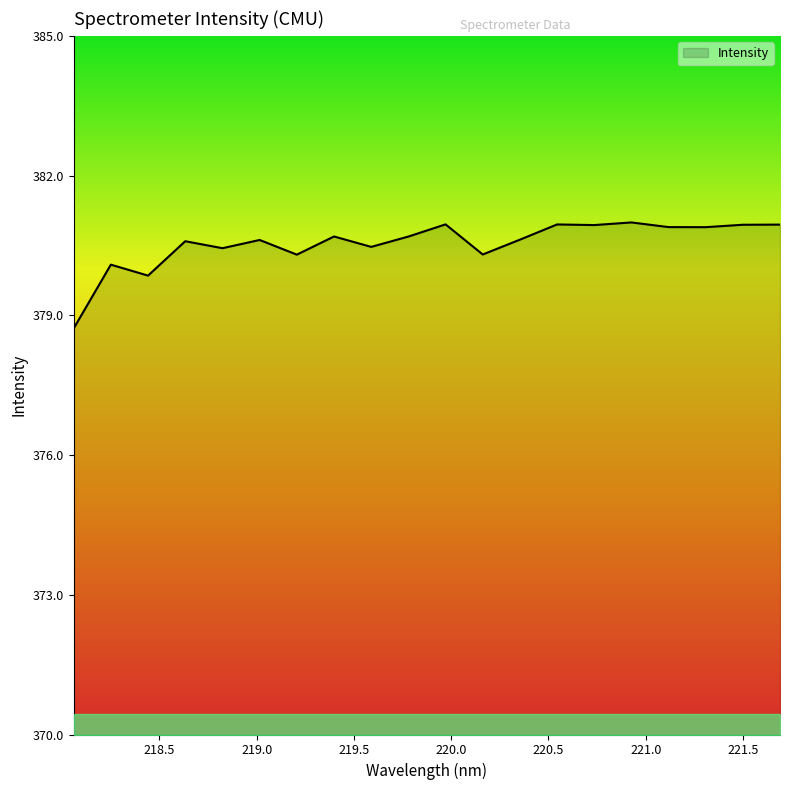

What is the difference between the maximum and minimum values?

2.3